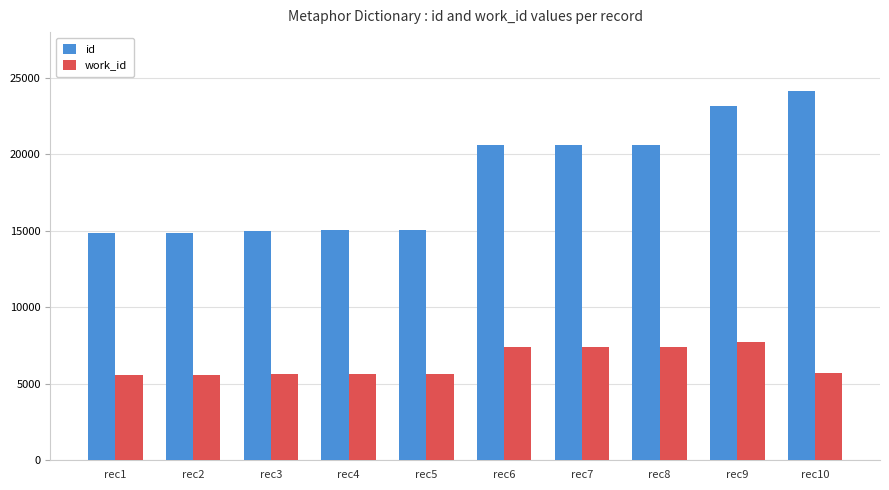

Is it true that id equals 7119 at rec1?

False